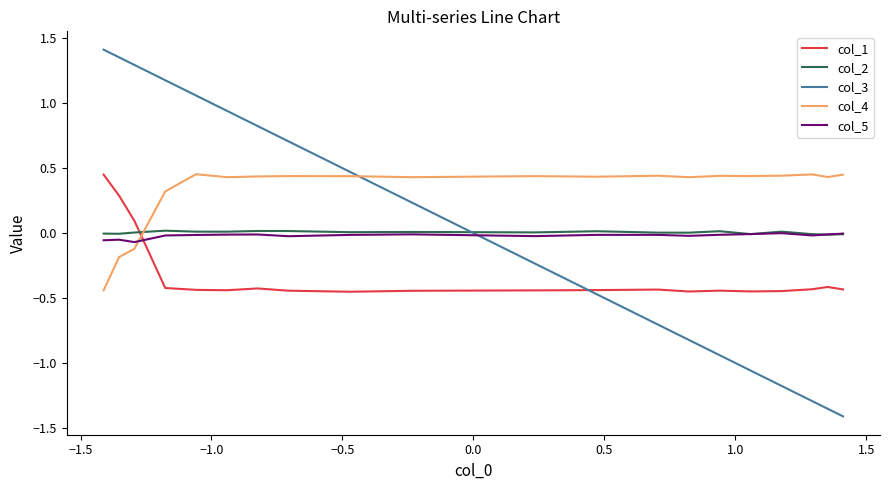

What is the difference between the second highest and minimum values in the col_5 series?

0.1